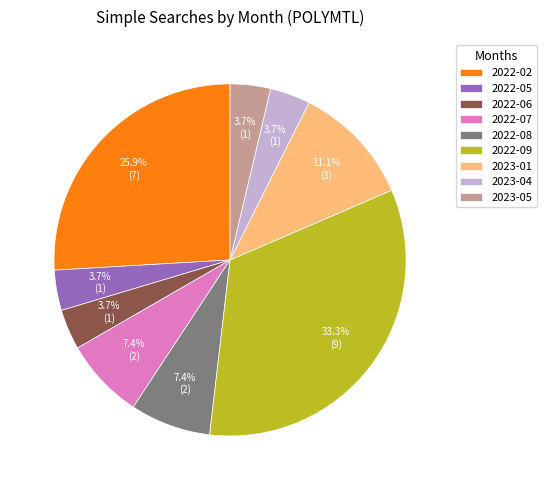

What is the total percentage of 2022-08 and 2023-01?

18.5%